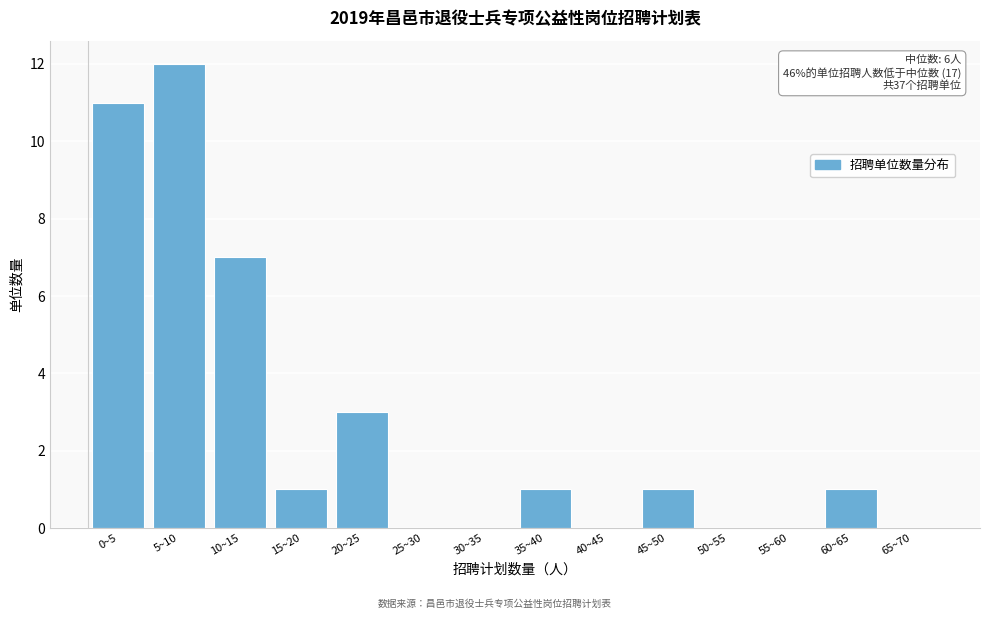

Reading left to right, extract all data points from this chart.

0~5=11	5~10=12	10~15=7	15~20=1	20~25=3	25~30=0	30~35=0	35~40=1	40~45=0	45~50=1	50~55=0	55~60=0	60~65=1	65~70=0